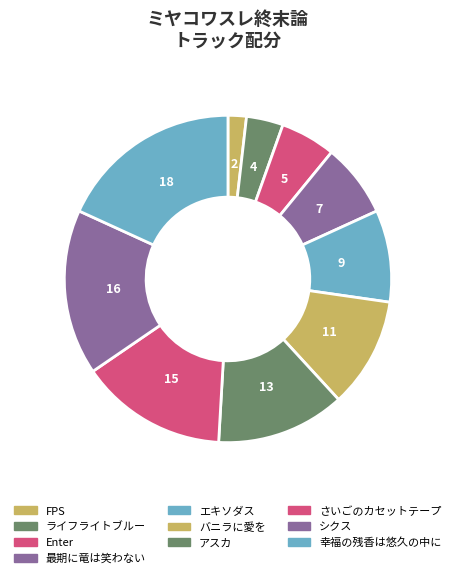

Which slice is the largest?

幸福の残香は悠久の中に